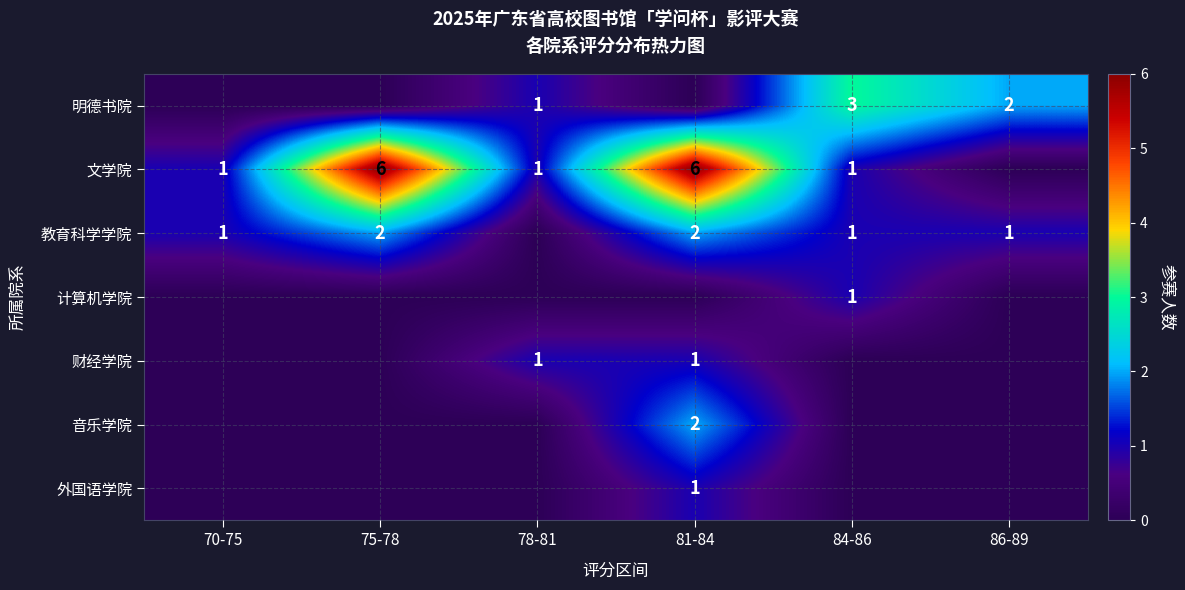

At how many categories does at least one series exceed 4?

2